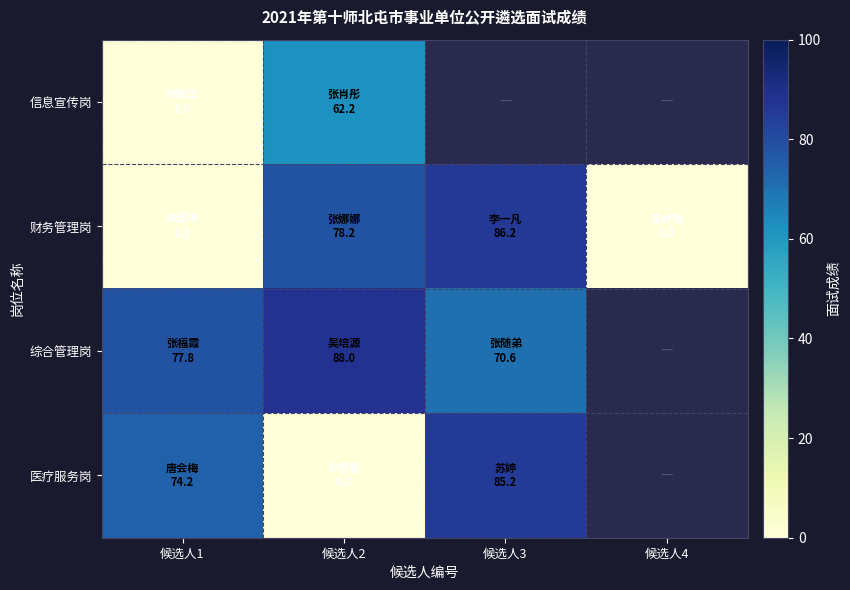

At 候选人1, list the series in order from smallest to largest.

信息宣传岗, 财务管理岗, 医疗服务岗, 综合管理岗